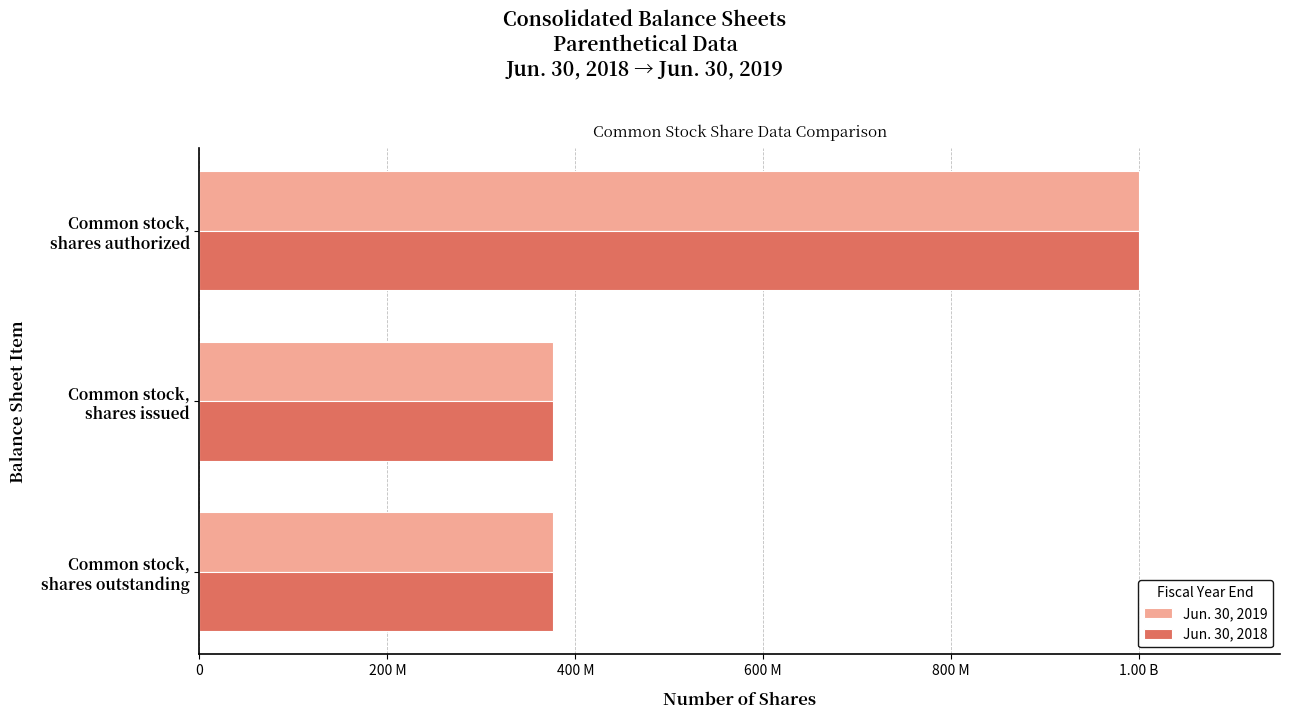

Reading left to right, what are all the values shown in this chart?

Jun. 30, 2019: 1000000000	376275500	376275500
Jun. 30, 2018: 1000000000	376275500	376275500